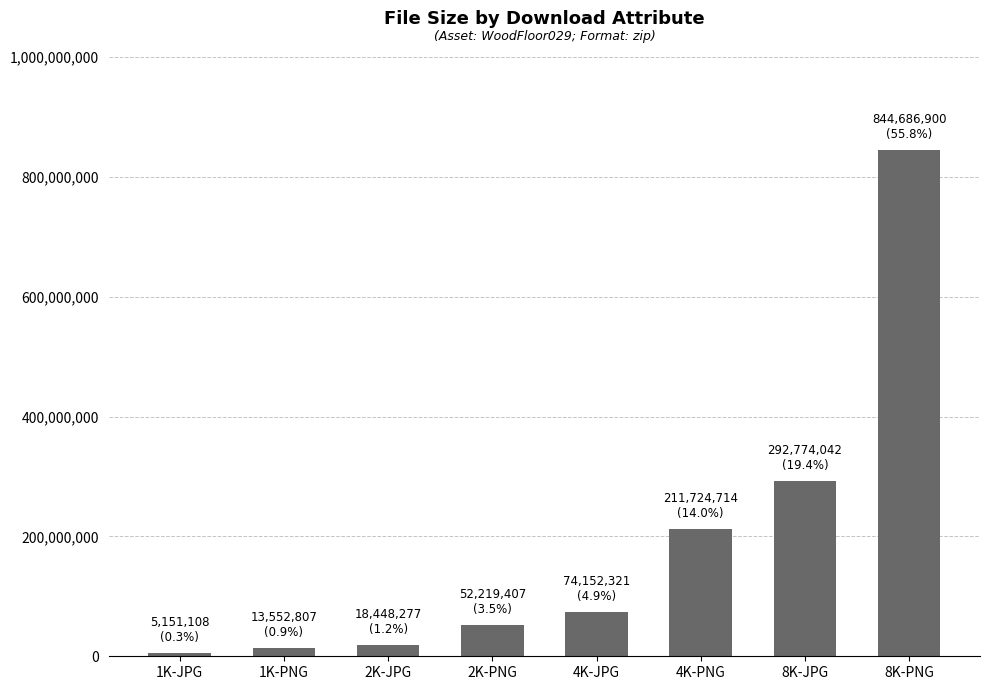

At which label is the value closest to 424919004?

8K-JPG